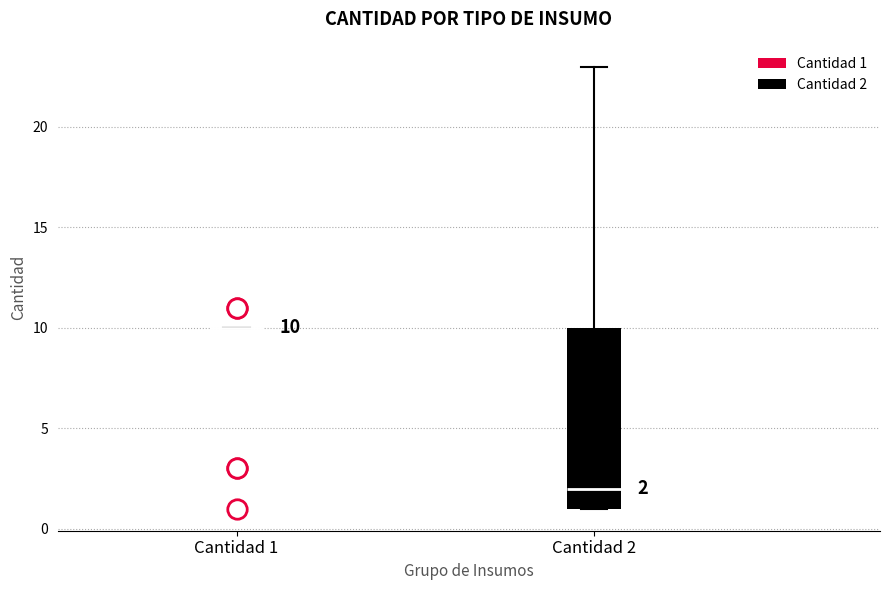

Which box is the tallest, from its lower edge to its upper edge?

Cantidad 2